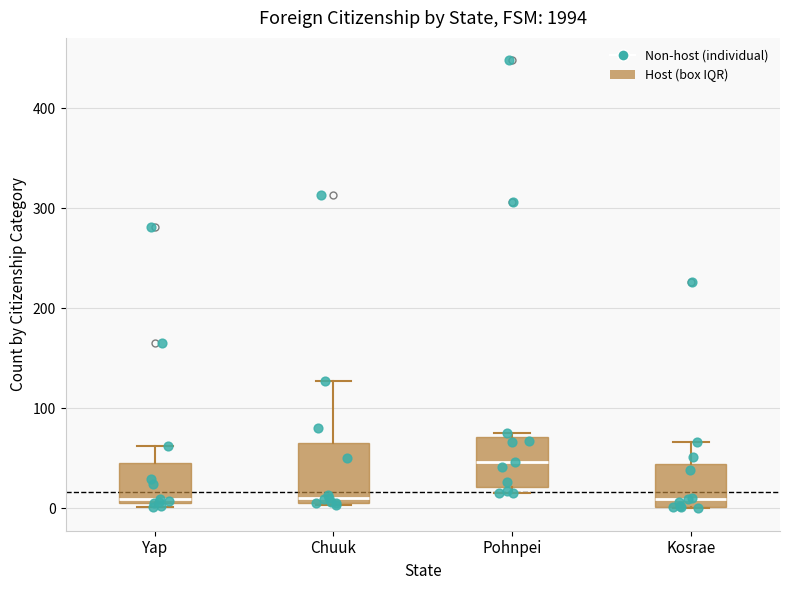

Reading left to right, transcribe this box plot: for each box, give where its median line is, the range the box spans, and where its two whiskers end, as read against the y-axis. The values are not printed on the chart, so give them approximately, as read against the axis.

Yap: median 10 (just above the box's lower edge), box 10 to 50, whiskers 0 to 60
Chuuk: median 10 (just above the box's lower edge), box 10 to 70, whiskers 0 to 130
Pohnpei: median 50, box 20 to 70, whiskers 20 (just below the box's lower edge) to 80
Kosrae: median 10, box 0 to 40, whiskers 0 to 70